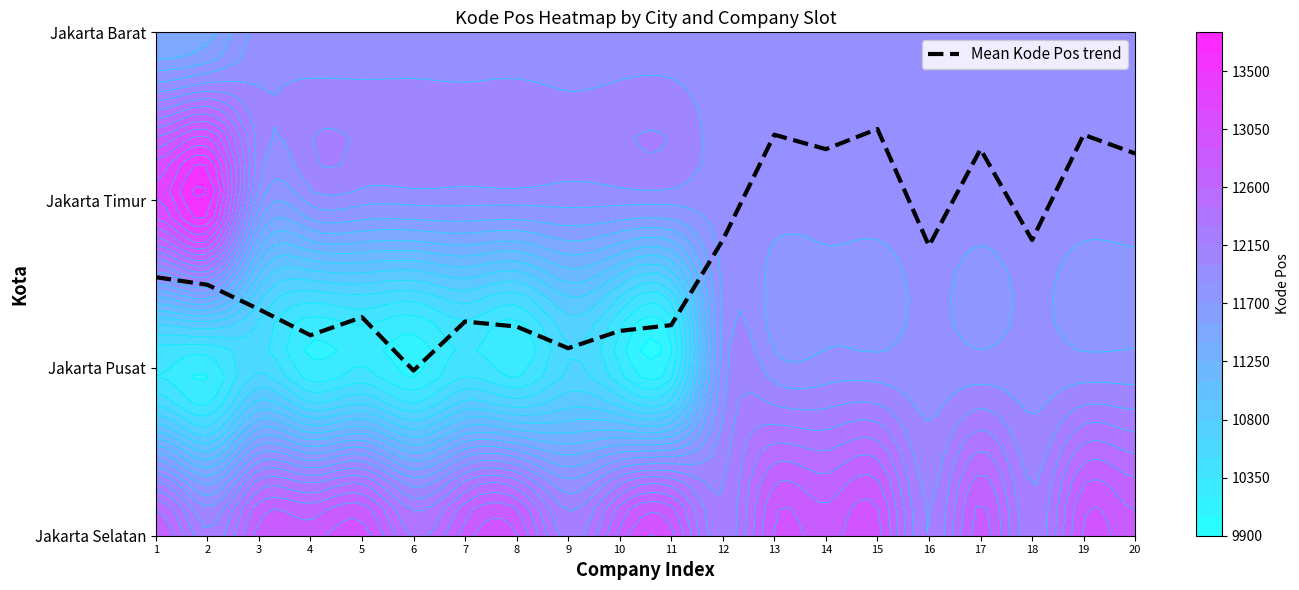

Which category has the lowest value across all series?

6